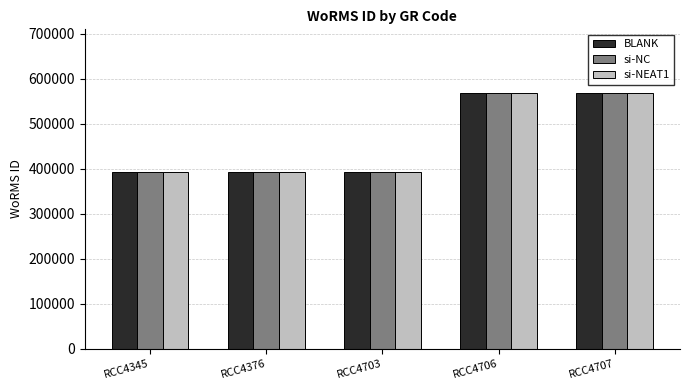

What are all the series names shown in the legend?

BLANK, si-NC, si-NEAT1